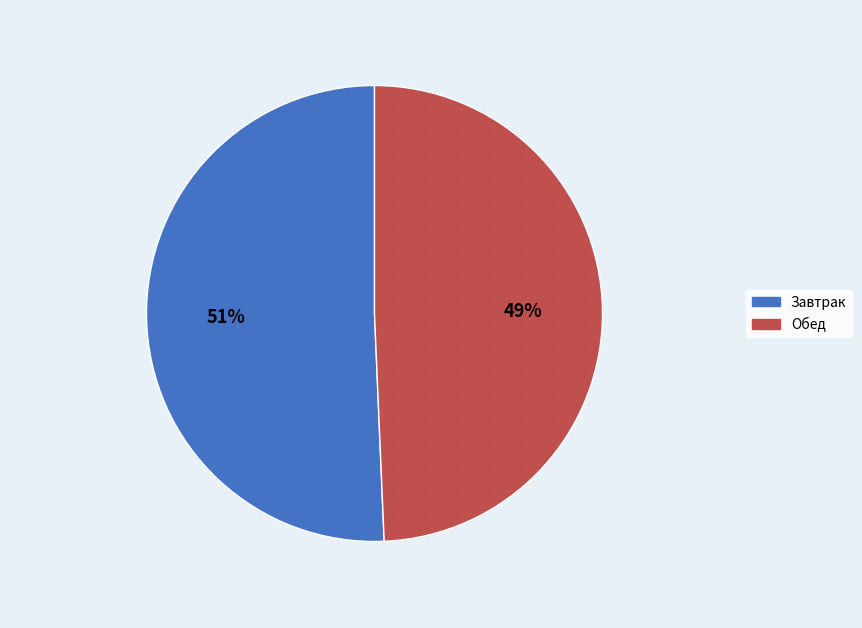

How many segments does this pie chart have?

2